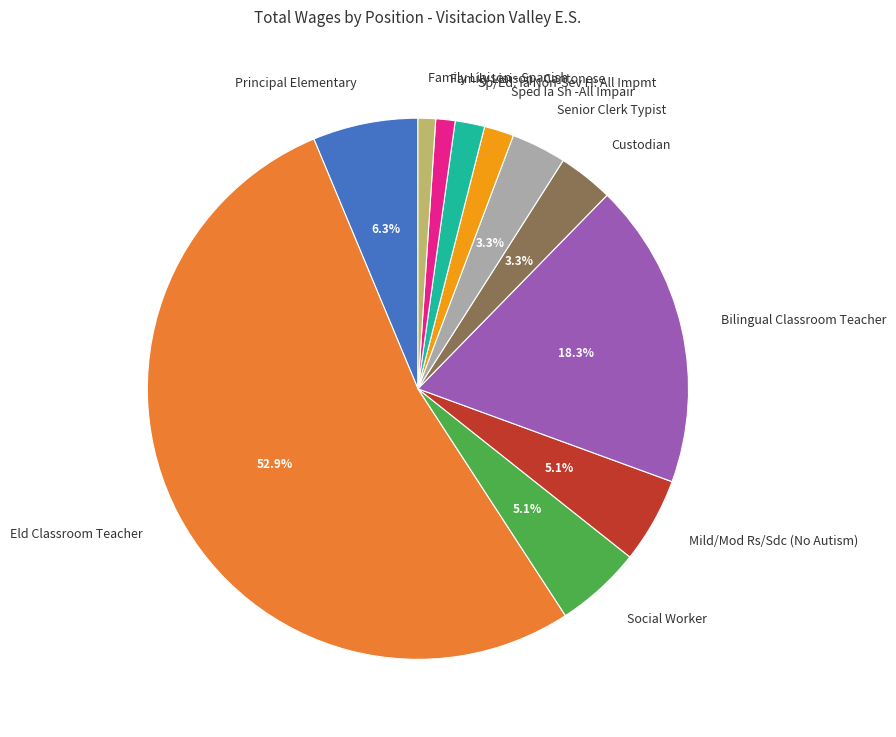

What is the ratio of the value at Eld Classroom Teacher to the value at Mild/Mod Rs/Sdc (No Autism)?

10.4